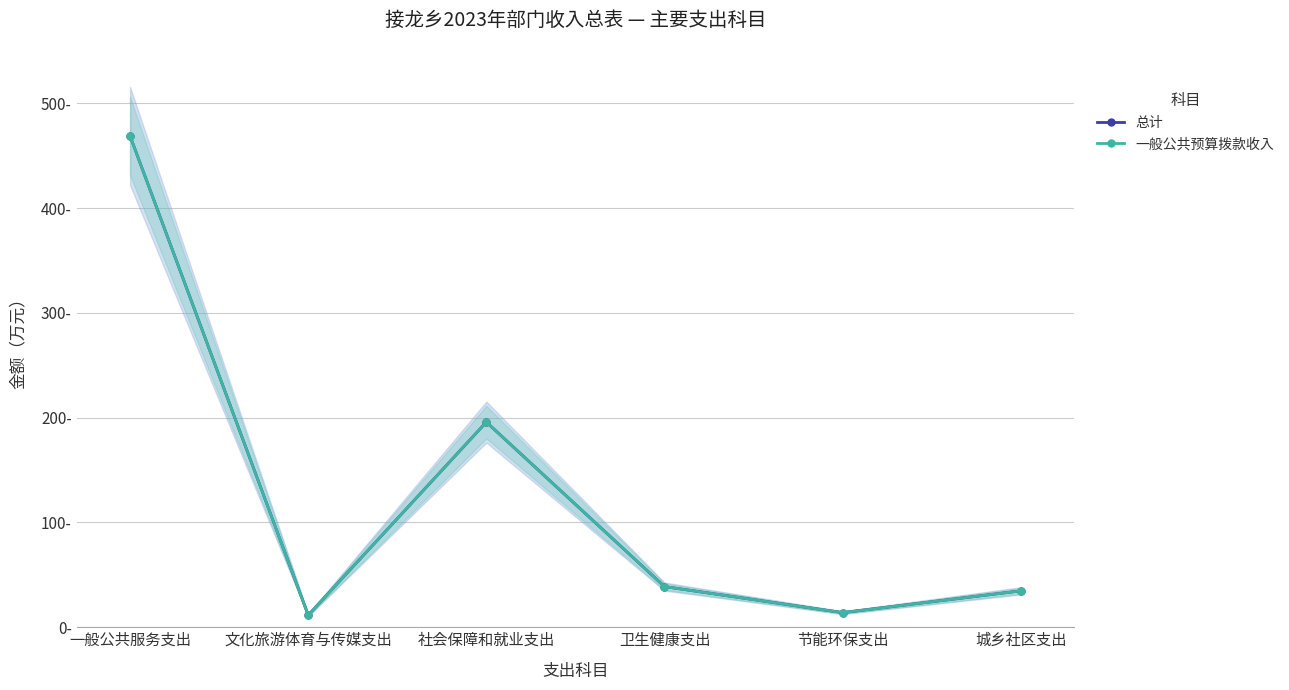

Where does the 总计 series first go above 38?

一般公共服务支出